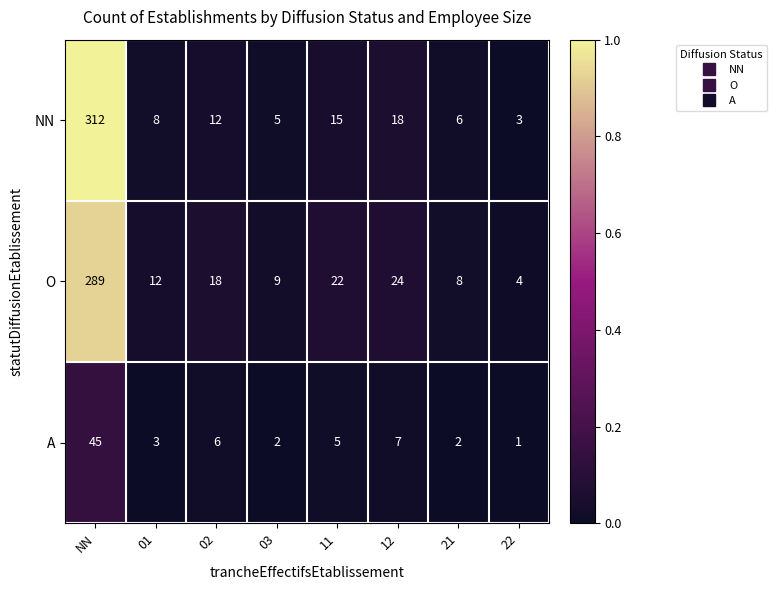

What is the sum of all NN values?

379